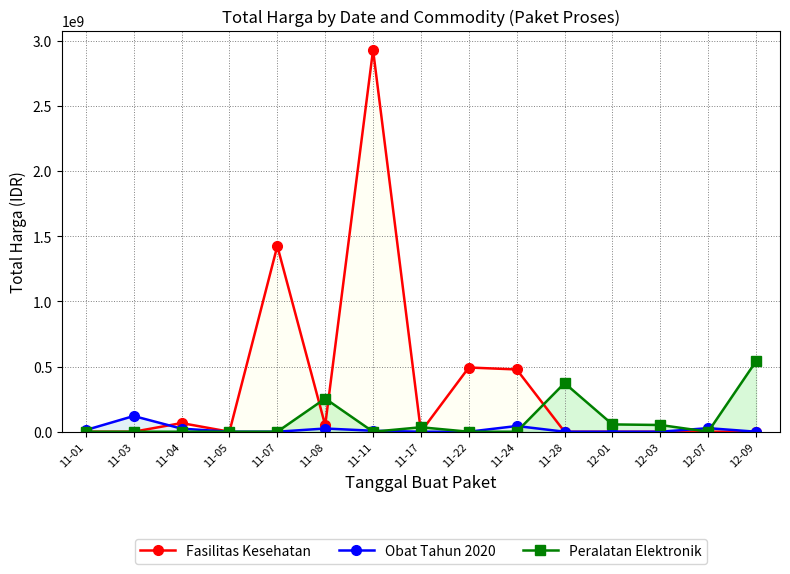

Between 12-07 and 11-01, which is larger?

12-07